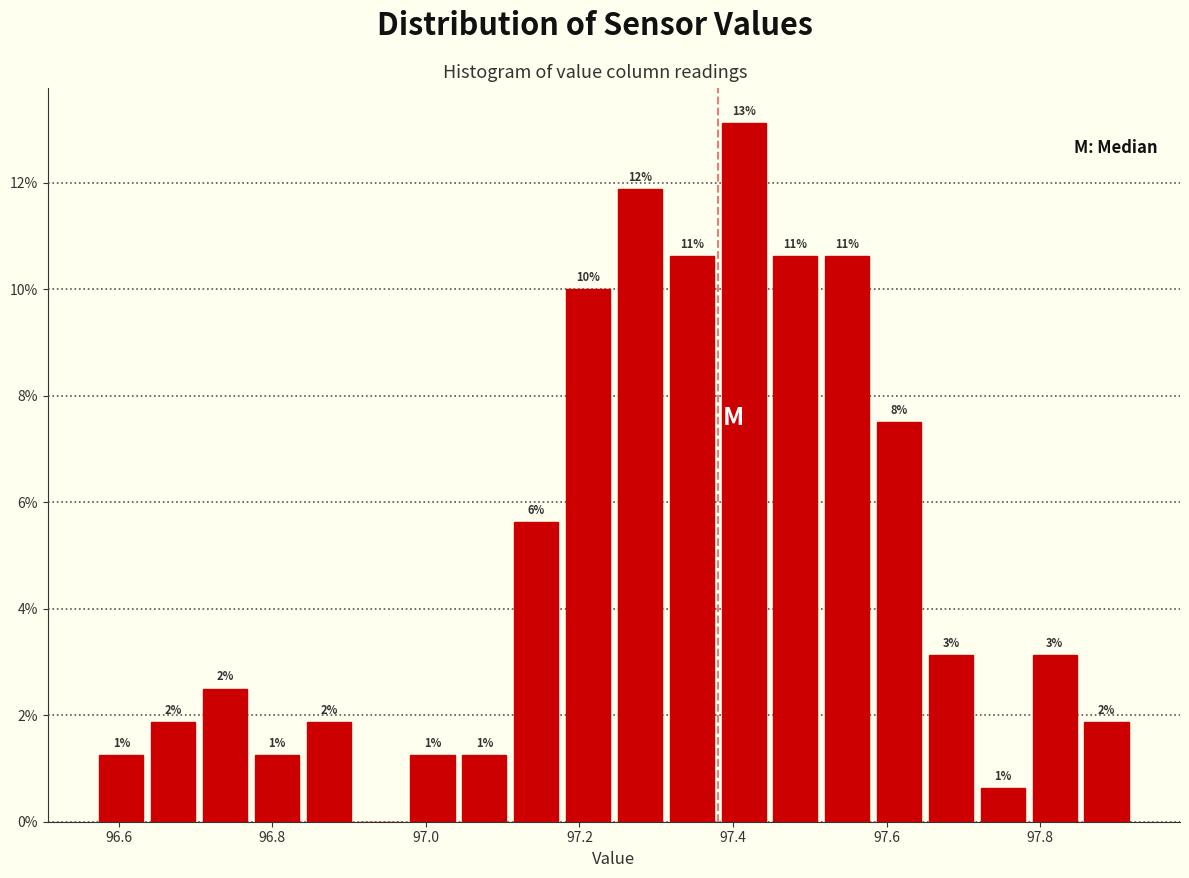

Read against the x-axis, roughly where is the centre of the tallest bar?

97.42